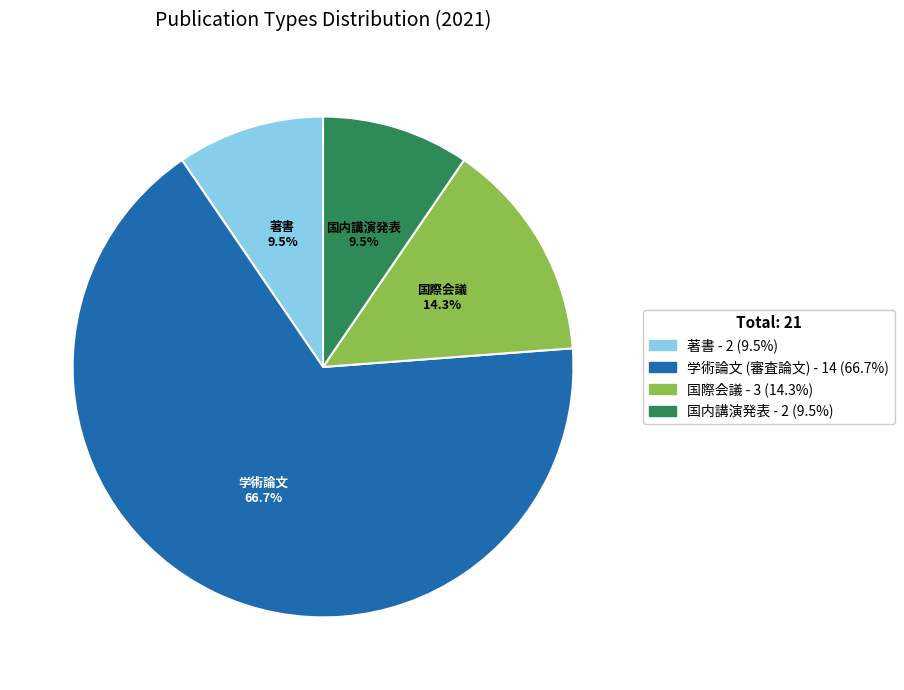

Is there a majority slice in this chart?

Yes